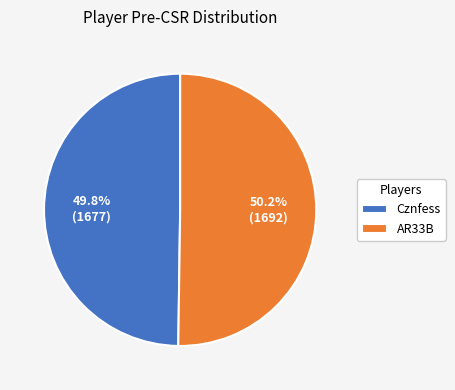

To the nearest percent, what percentage of the pie is AR33B?

50%